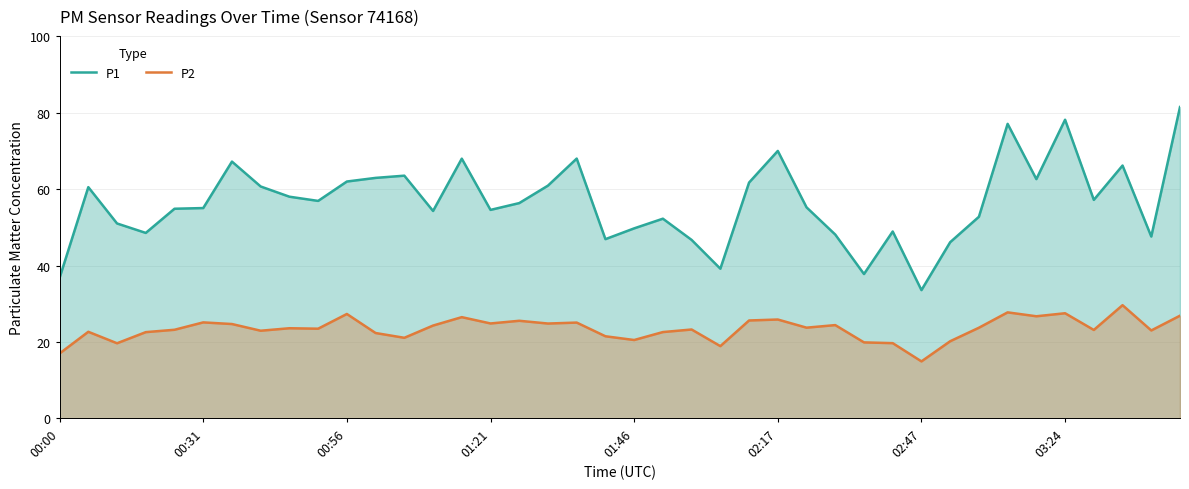

What is the difference between the P2 values at 37 and 39?

2.8